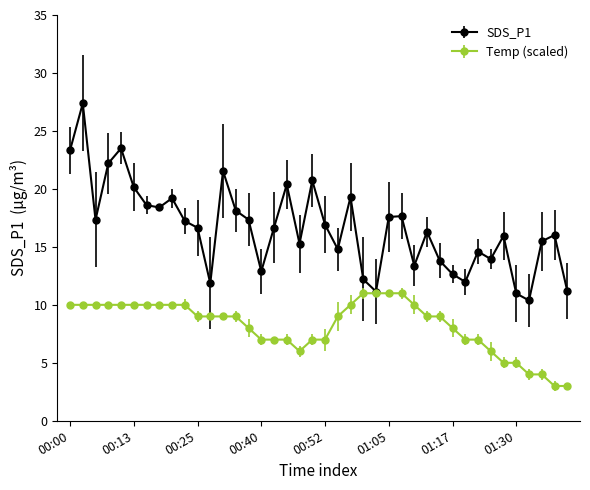

True or false: SDS_P1 has more than 2 points higher than both neighbors.

True